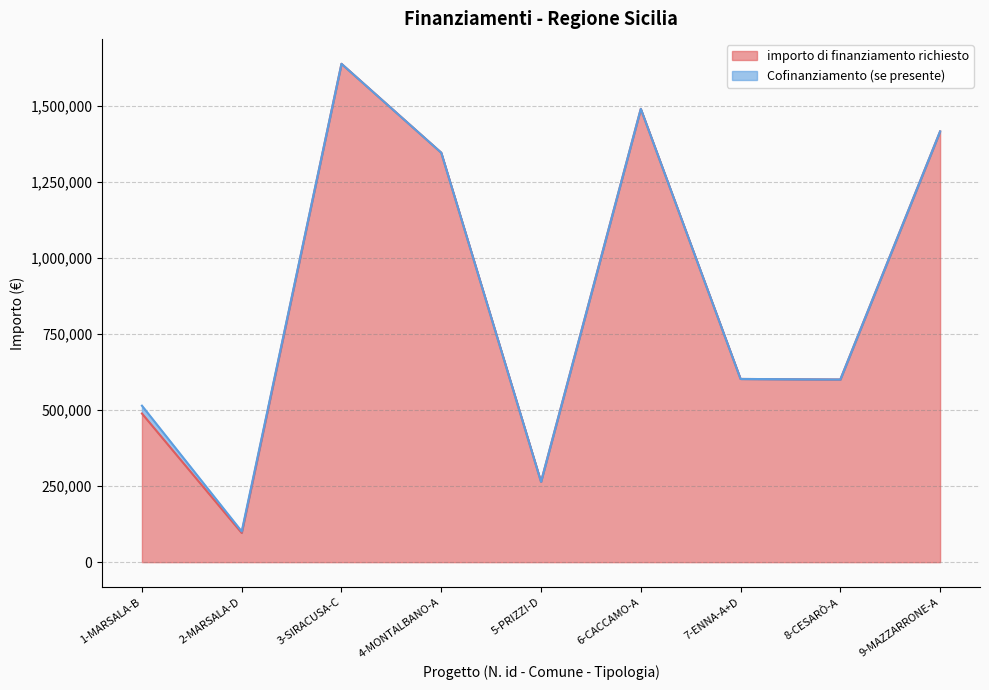

Where is the first local minimum?

2-MARSALA-D